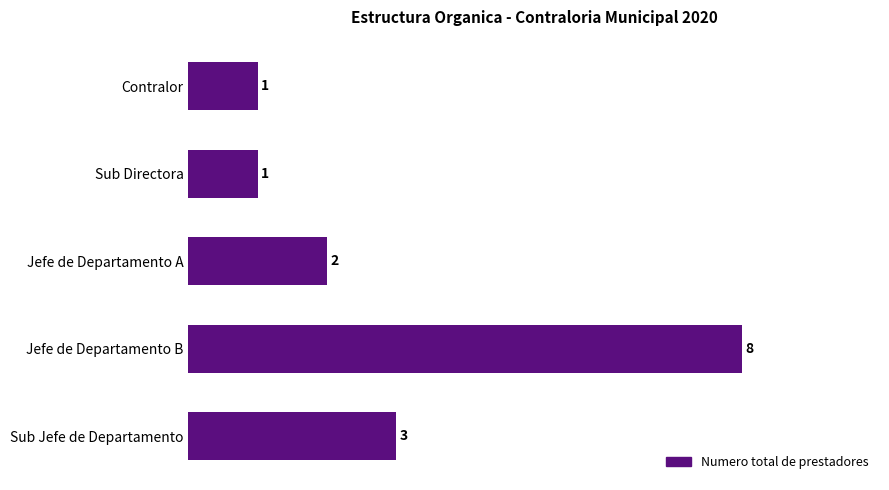

What is the difference between the maximum and minimum values?

7